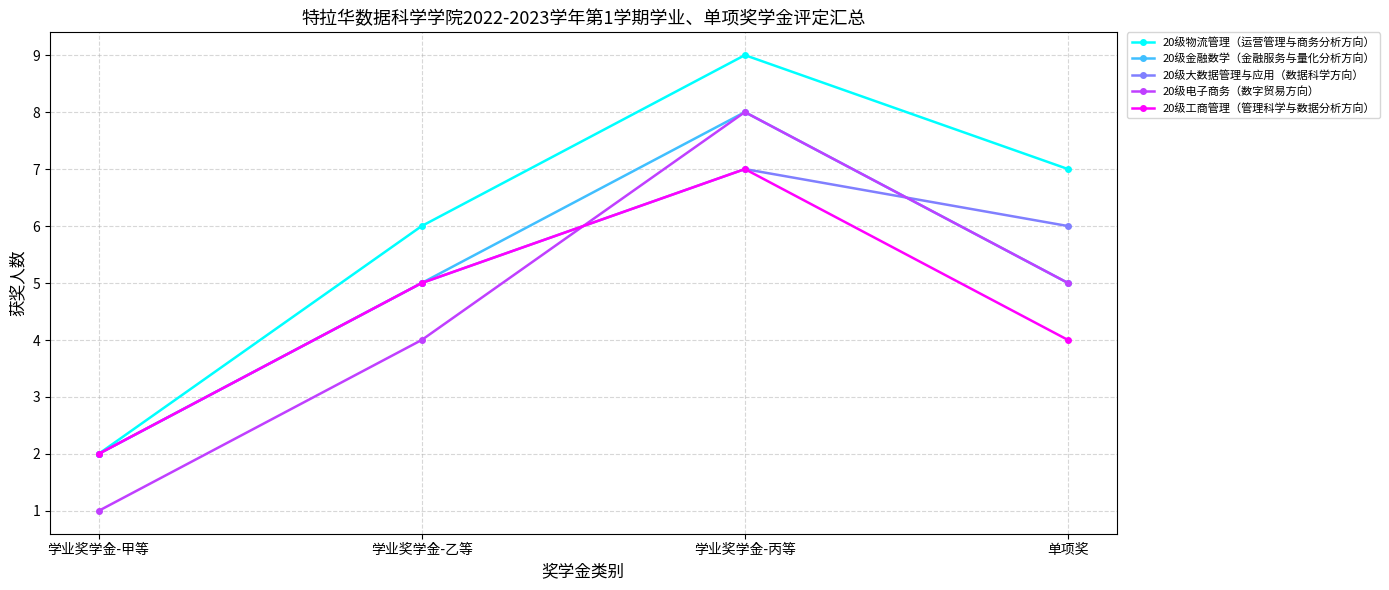

What is the lowest value of the 20级金融数学（金融服务与量化分析方向） series?

2